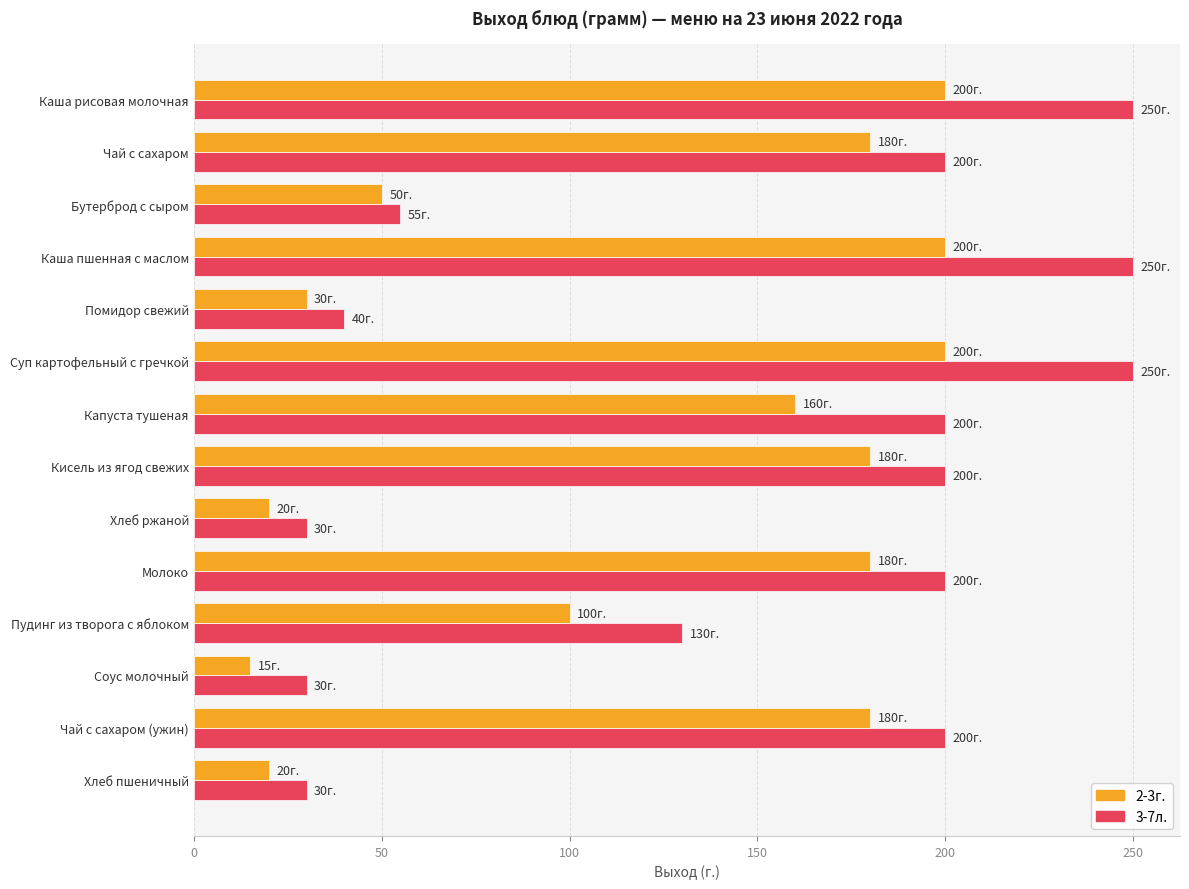

What is the difference between the maximum and second lowest values in the 2-3г. series?

180